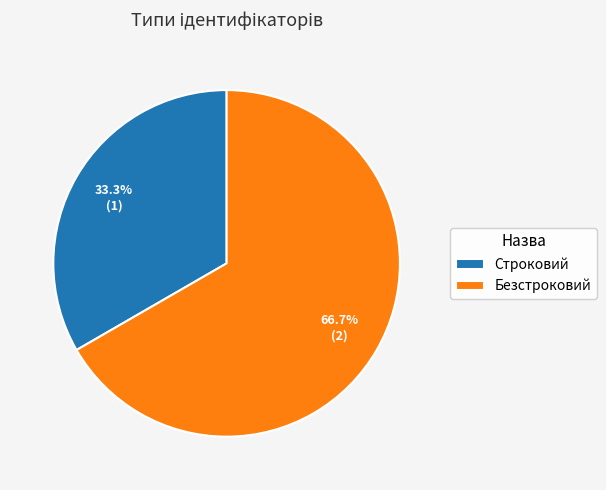

Which category has the biggest portion of the pie?

Безстроковий